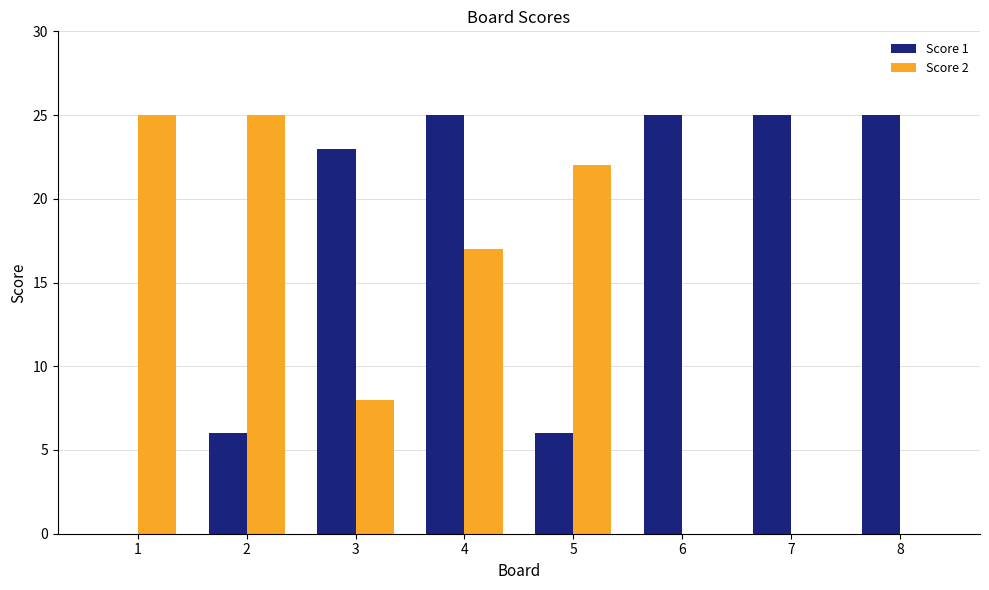

Reading left to right, extract all data points from this chart.

Score 1: 0	6	23	25	6	25	25	25
Score 2: 25	25	8	17	22	0	0	0